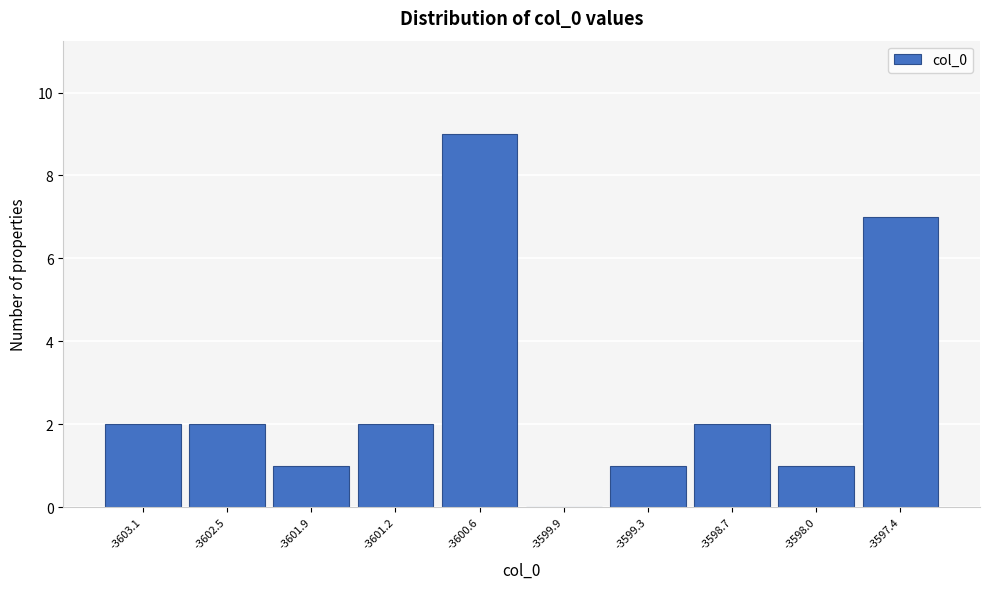

Reading left to right, transcribe this chart: for each bar, give the range it covers on the x-axis and its height. Neither the bar edges nor the heights are printed on the chart, so give them approximately, as read against the axes.

-3603.5 to -3602.8: 2
-3602.8 to -3602.2: 2
-3602.2 to -3601.5: 1
-3601.5 to -3600.9: 2
-3600.9 to -3600.3: 9
-3600.3 to -3599.6: 0
-3599.6 to -3599.0: 1
-3599.0 to -3598.3: 2
-3598.3 to -3597.7: 1
-3597.7 to -3597.1: 7